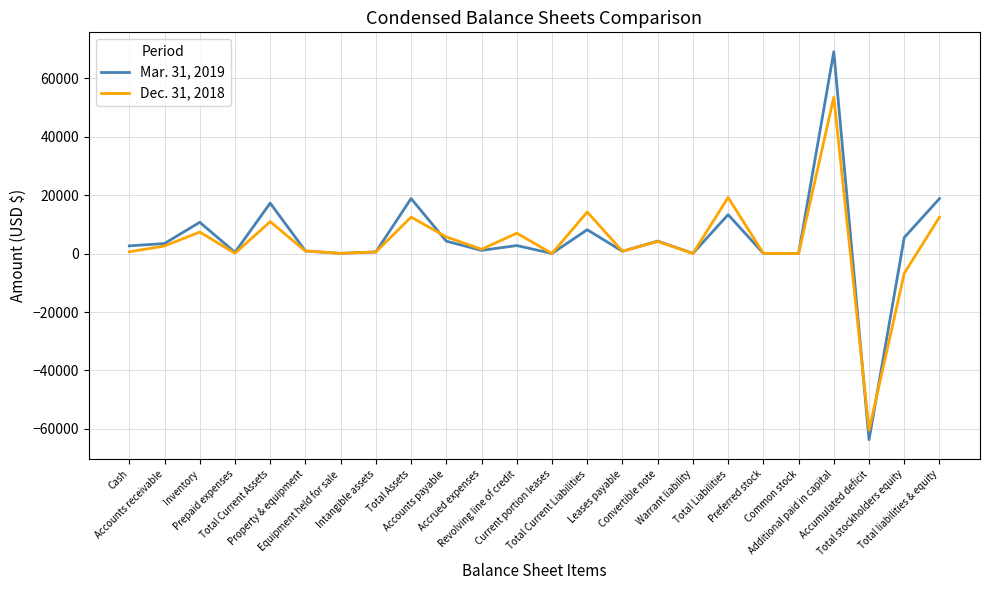

What is the sum of all Dec. 31, 2018 values?

87438